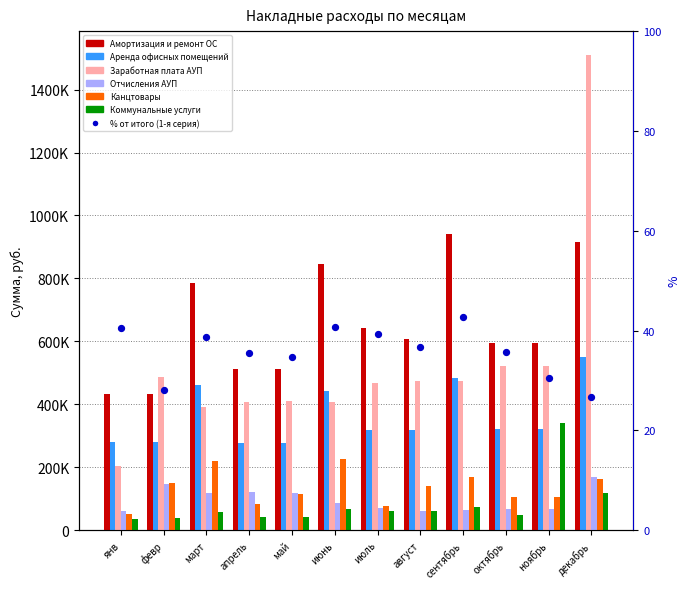

Which series has the widest spread of Y values?

Заработная плата АУП